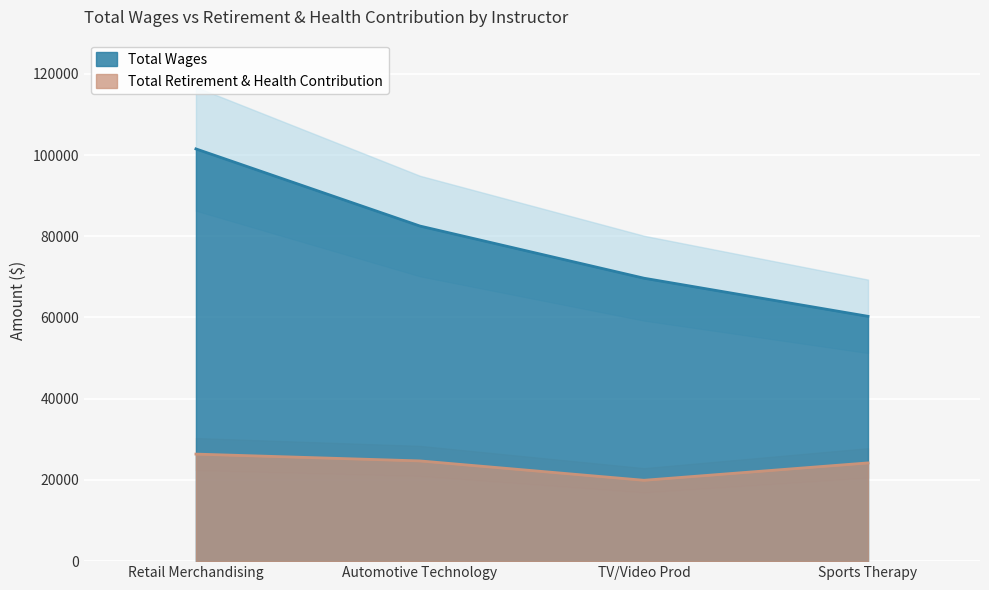

Where does the Total Retirement & Health Contribution series first go above 24680?

Retail Merchandising